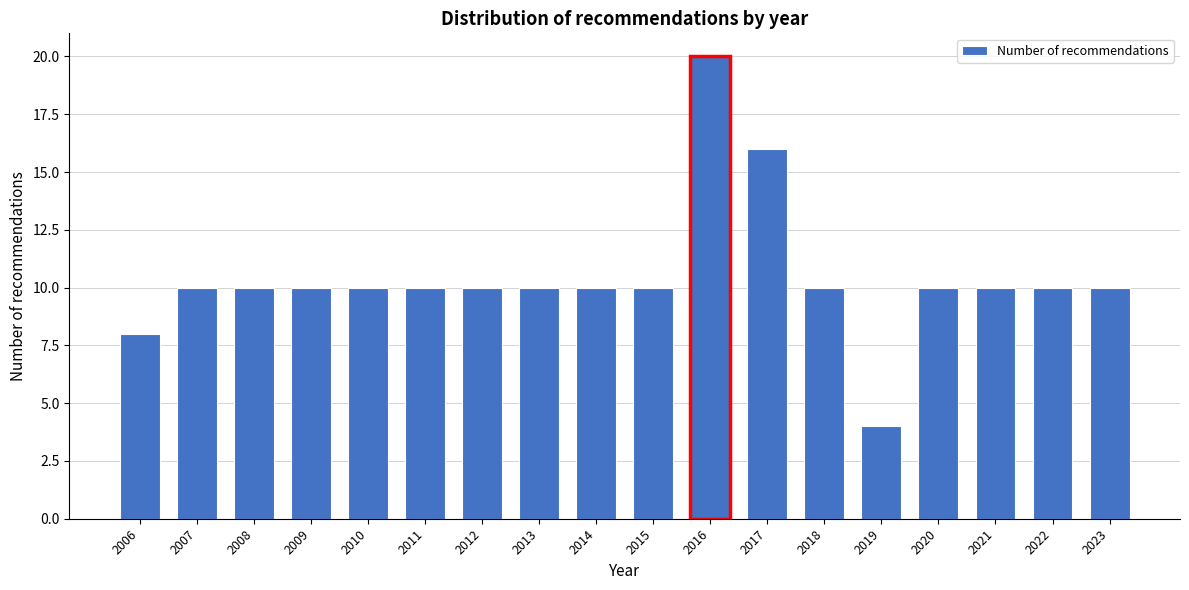

Reading right to left, list all the values displayed in this chart.

10	10	10	10	4	10	16	20	10	10	10	10	10	10	10	10	10	8